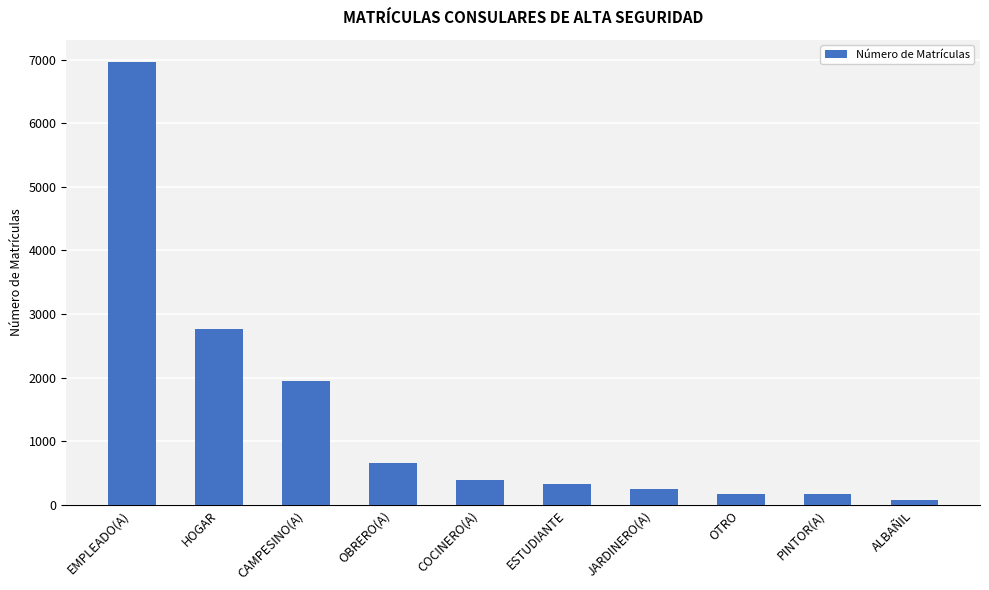

How many bars are there in total?

10